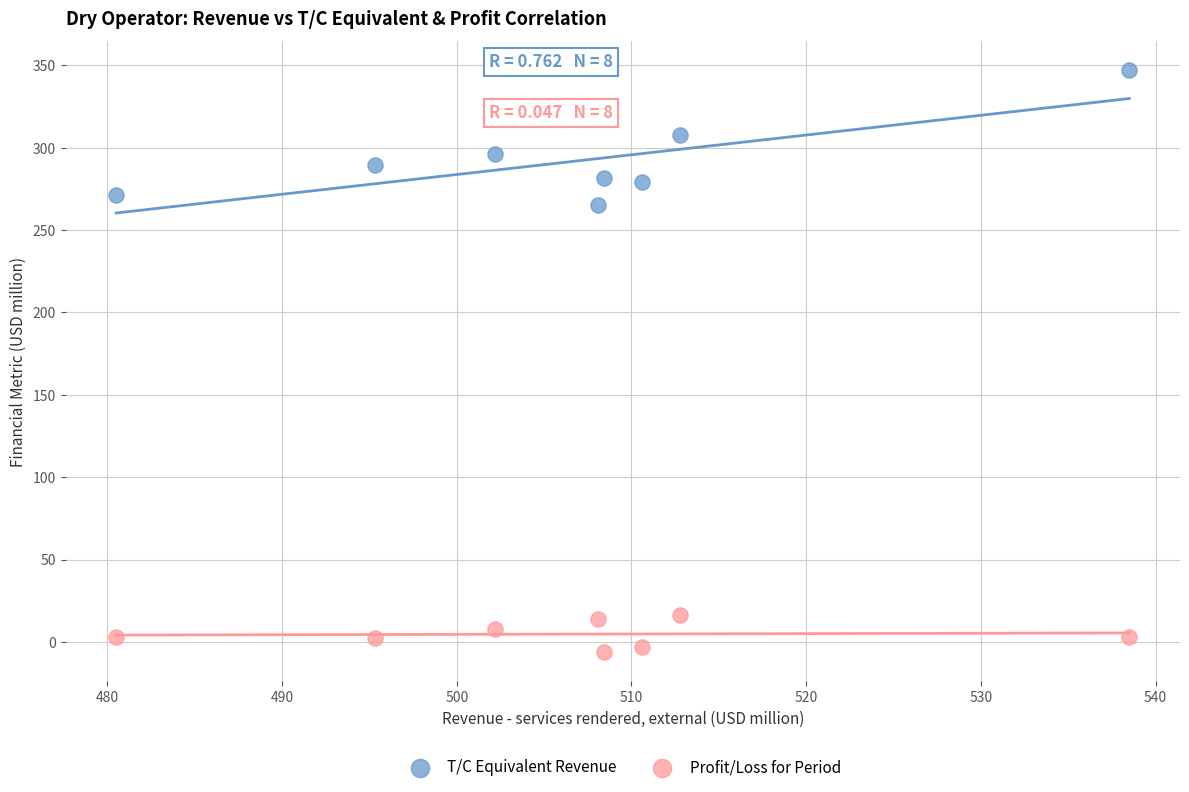

Which series contains the highest Y value?

T/C Equivalent Revenue